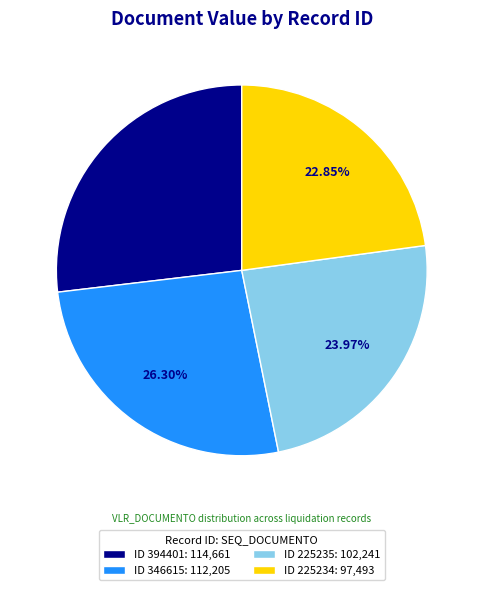

Rank the categories by value from lowest to highest.

ID 225234: 97,493, ID 225235: 102,241, ID 346615: 112,205, ID 394401: 114,661